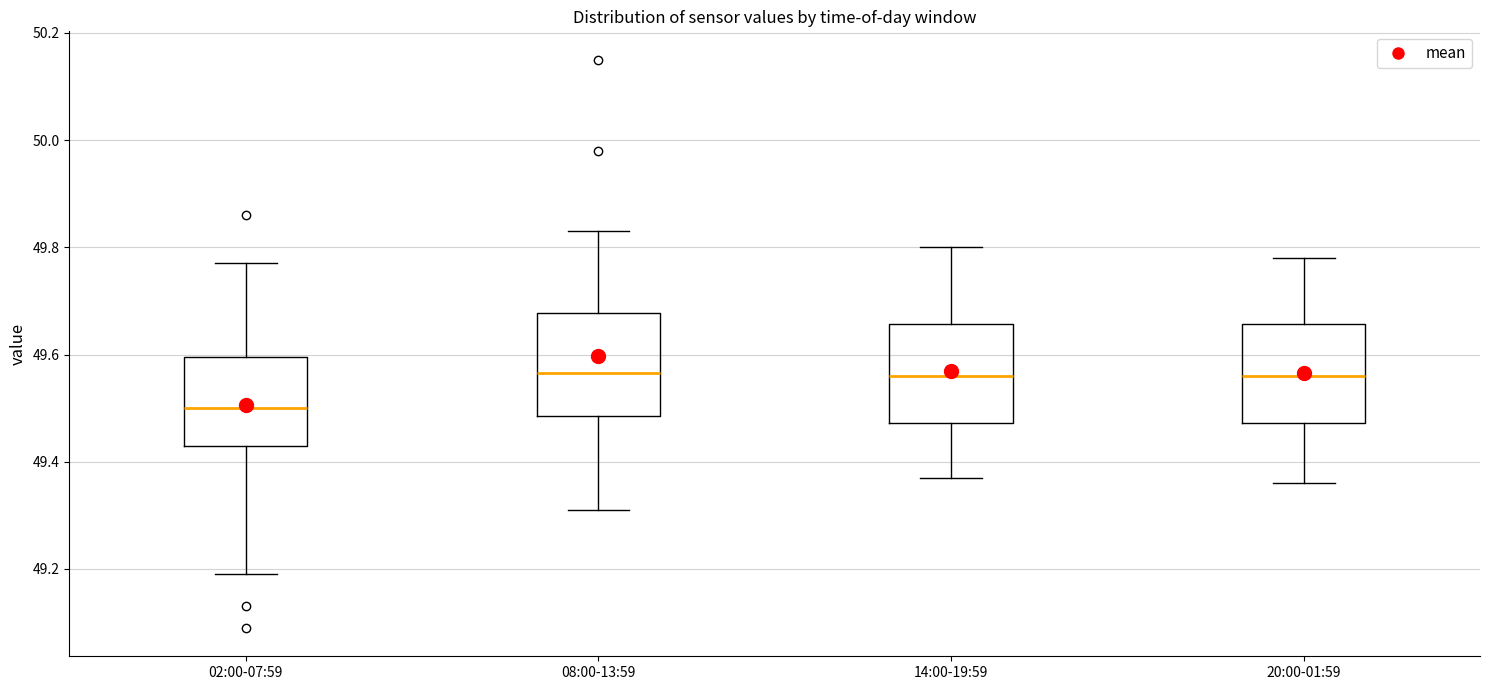

Reading left to right, transcribe this box plot: for each box, give where its median line is, the range the box spans, and where its two whiskers end, as read against the y-axis. The values are not printed on the chart, so give them approximately, as read against the axis.

02:00-07:59: median 49.50, box 49.44 to 49.60, whiskers 49.20 to 49.78
08:00-13:59: median 49.56, box 49.48 to 49.68, whiskers 49.32 to 49.84
14:00-19:59: median 49.56, box 49.48 to 49.66, whiskers 49.38 to 49.80
20:00-01:59: median 49.56, box 49.48 to 49.66, whiskers 49.36 to 49.78